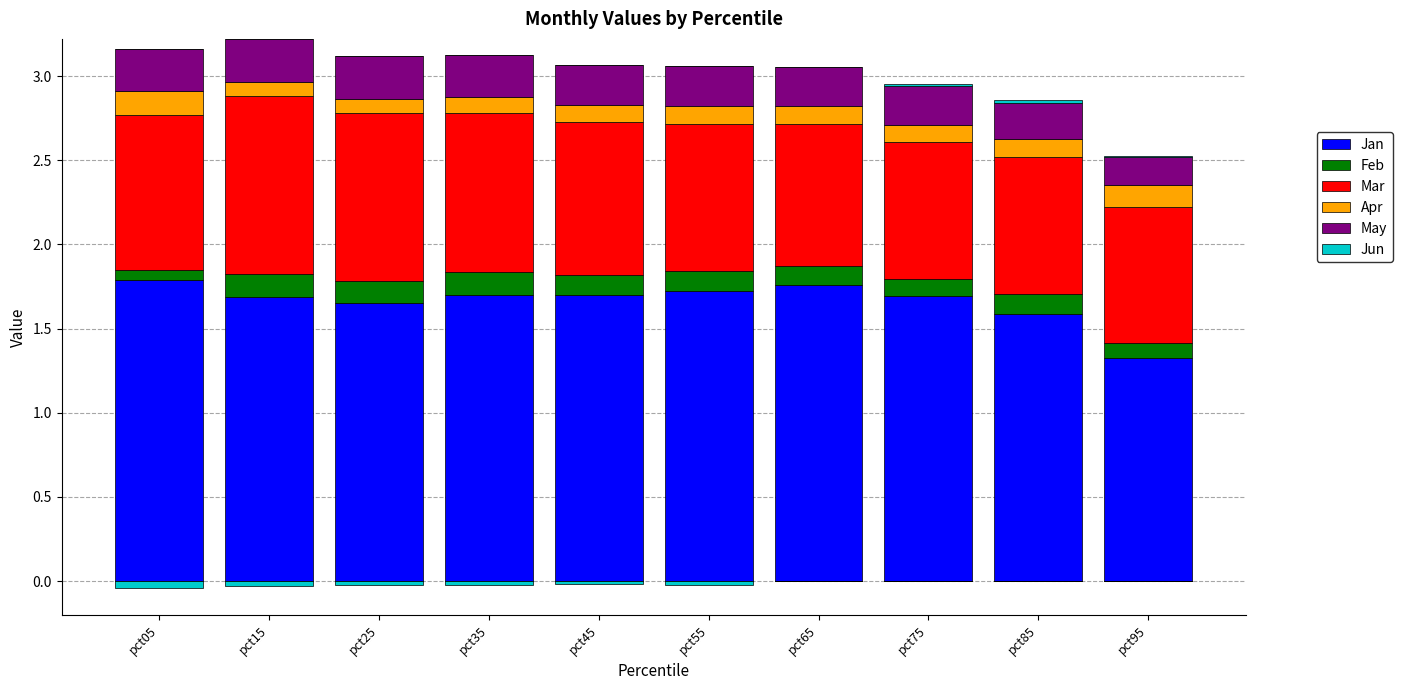

How many groups of bars are there?

10